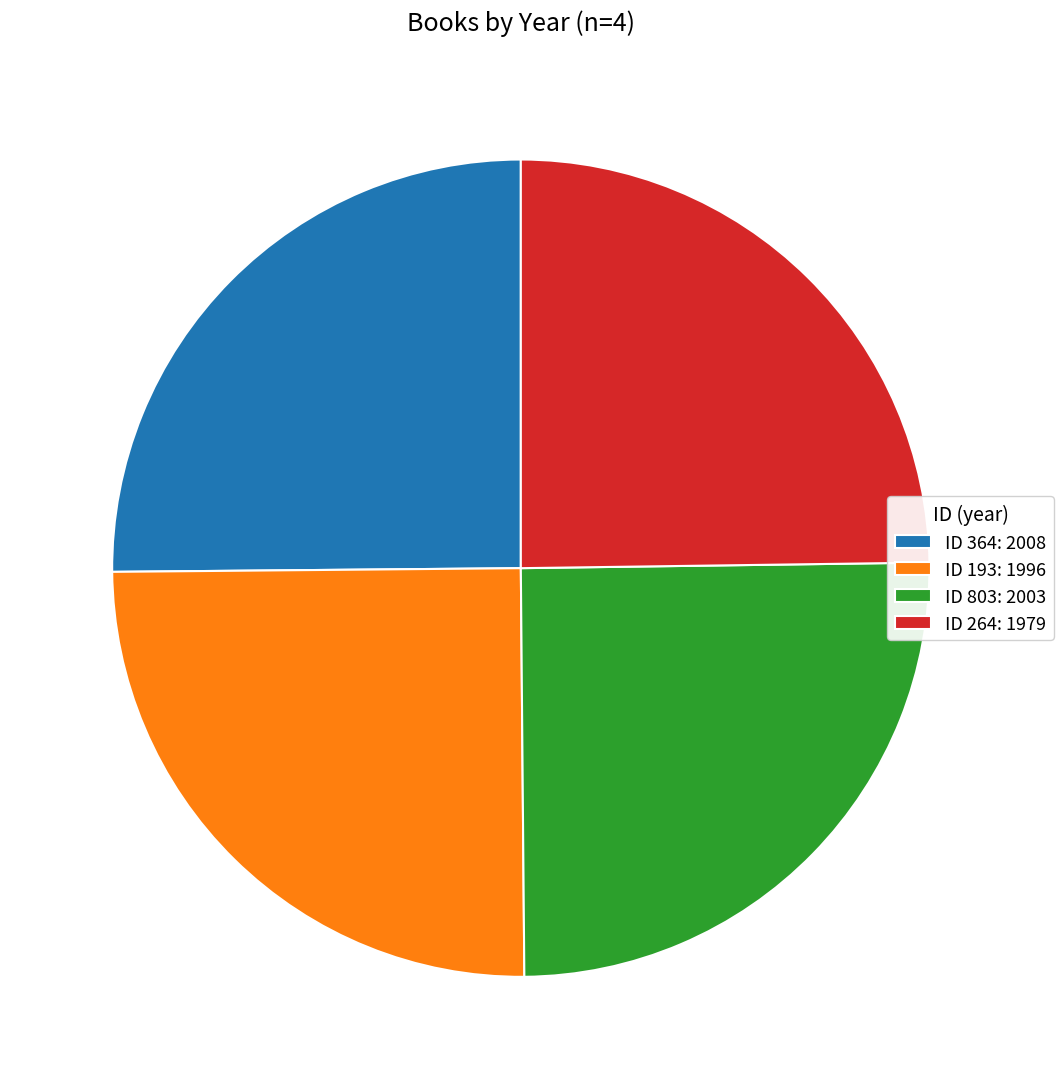

The ID 803: 2003 slice represents 25% of the pie. True or false?

True